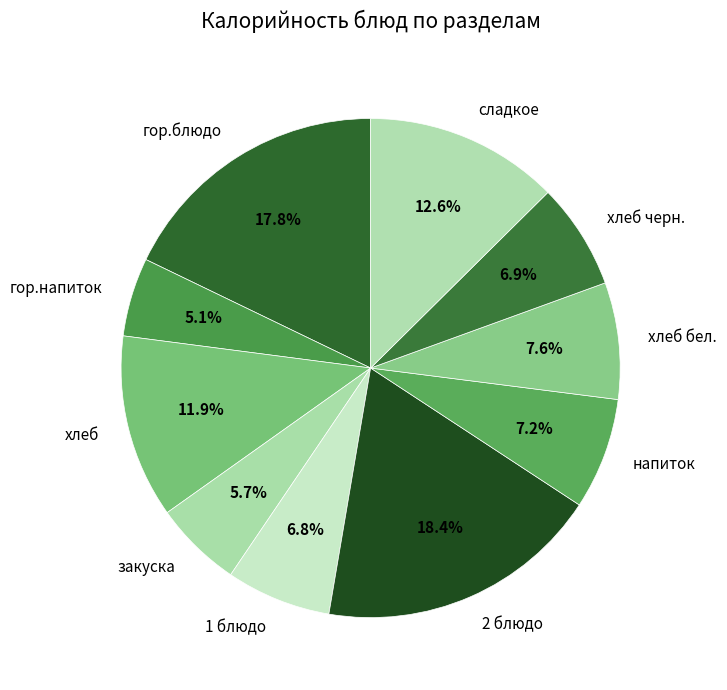

How many slices are in this pie chart?

10